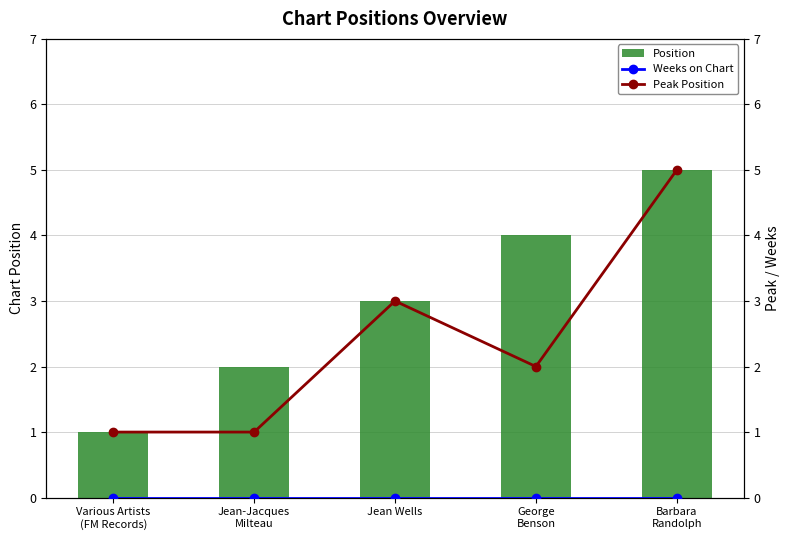

At which label is Weeks on Chart closest to 0?

Various Artists
(FM Records)